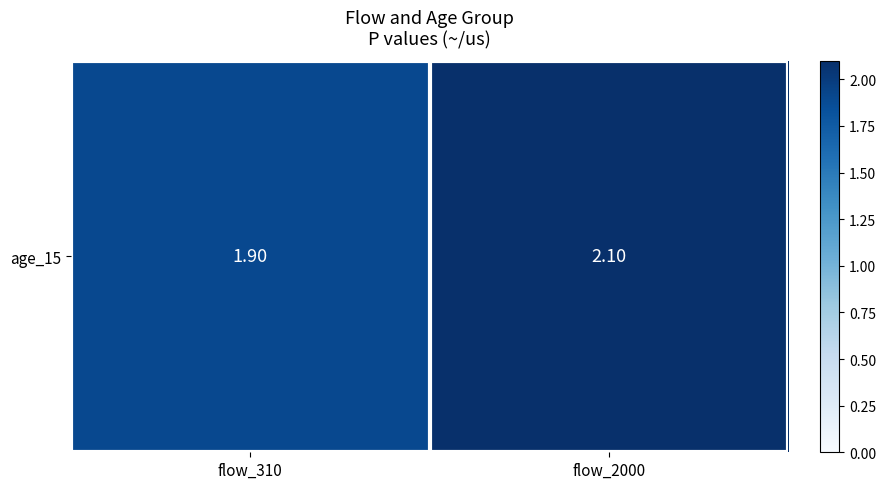

What is the sum of all values?

4.0